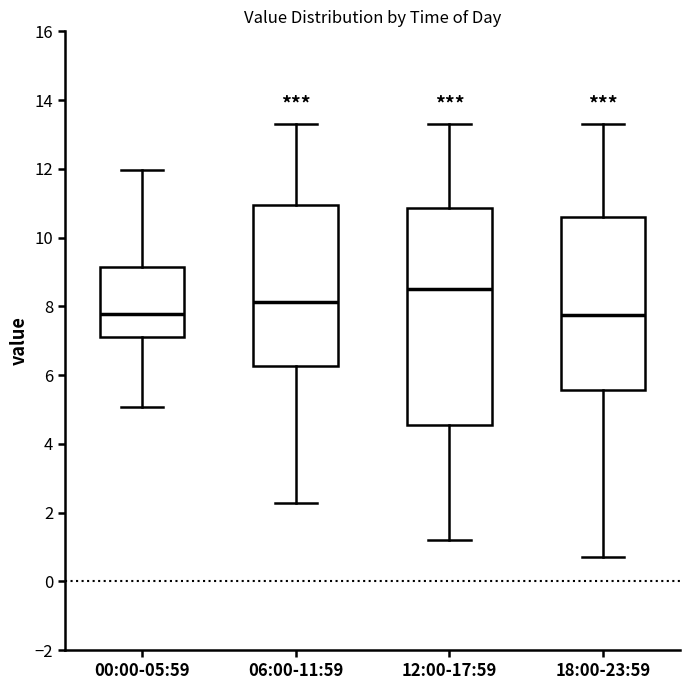

Where is the upper edge of the box for 18:00-23:59 on the y-axis? The values are not printed on the chart, so give them approximately, as read against the axis.

10.6